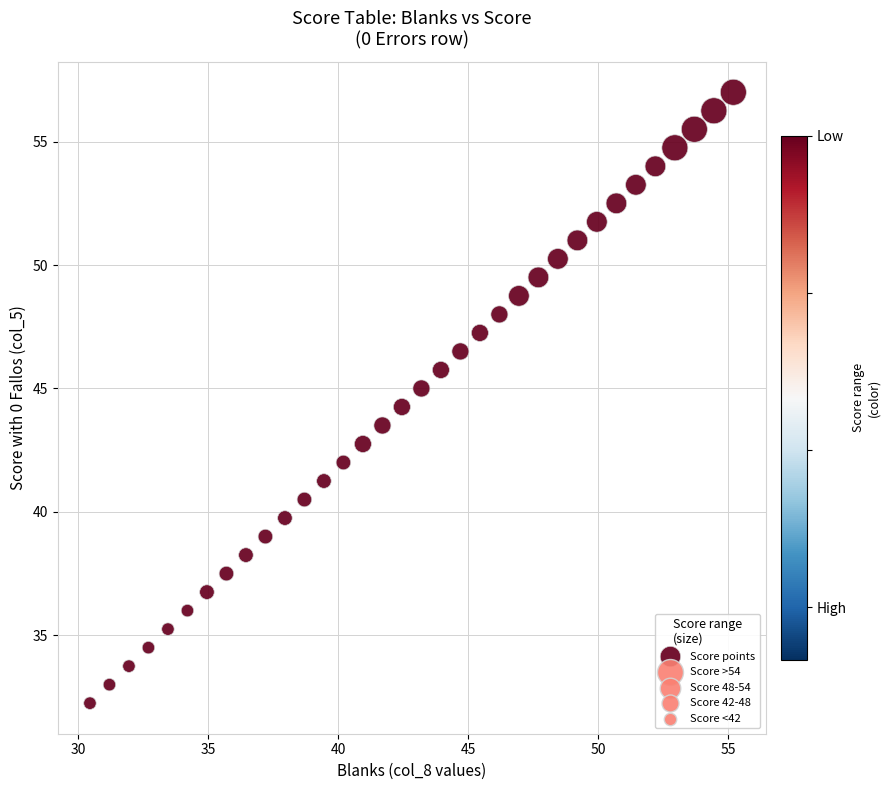

What is the range of X values (max minus min)?

24.8